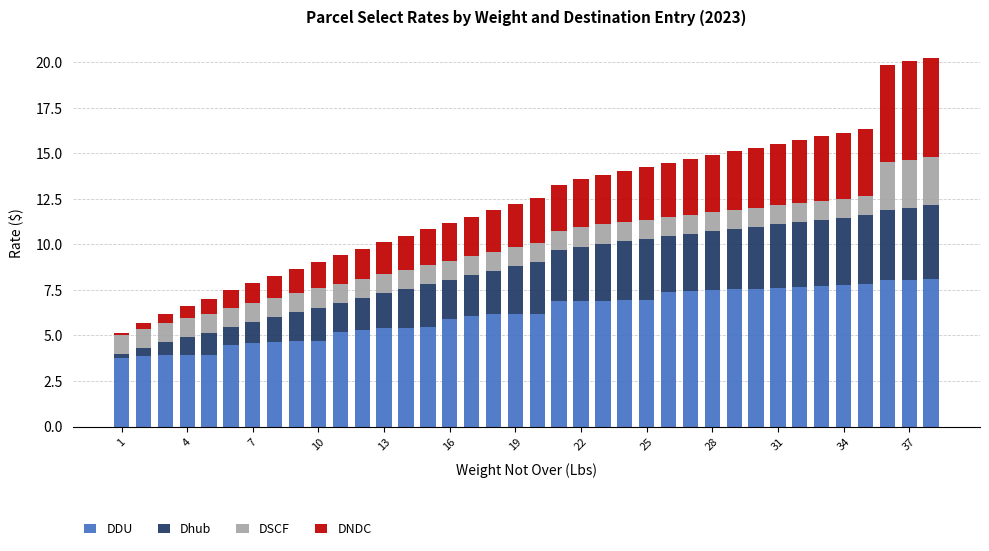

What is the highest value of the DDU series?

8.1